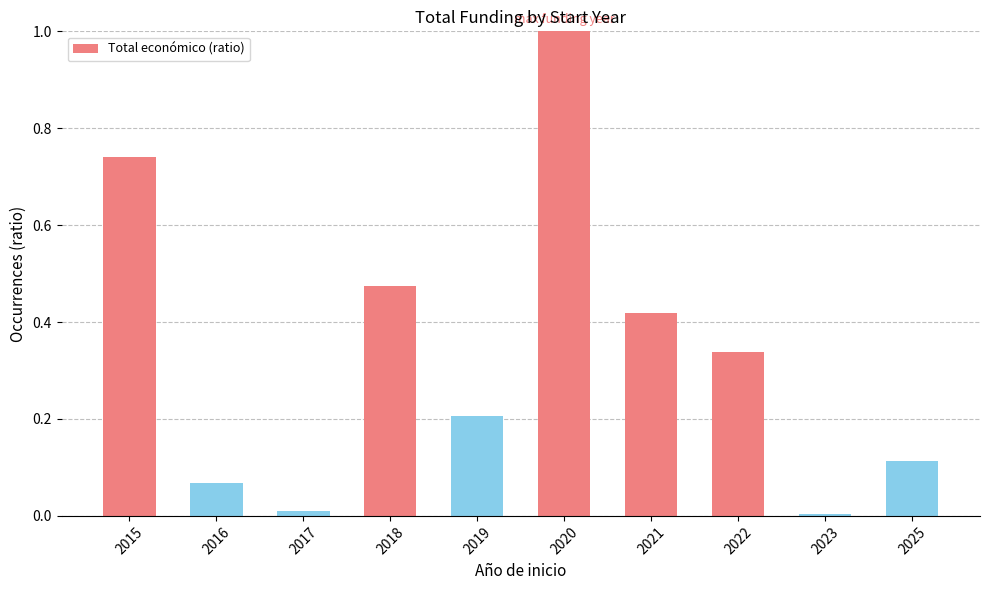

How many data points does each series have?

10